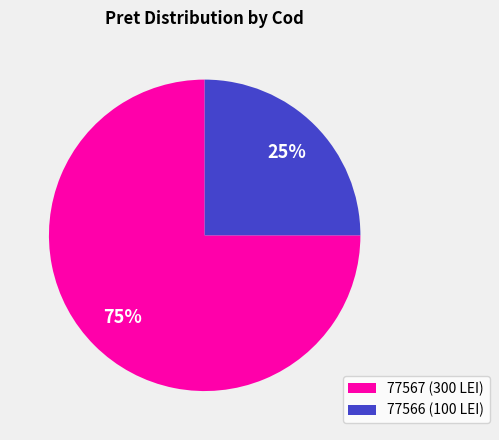

To the nearest percent, what is the difference between the largest and smallest slice percentages?

50%